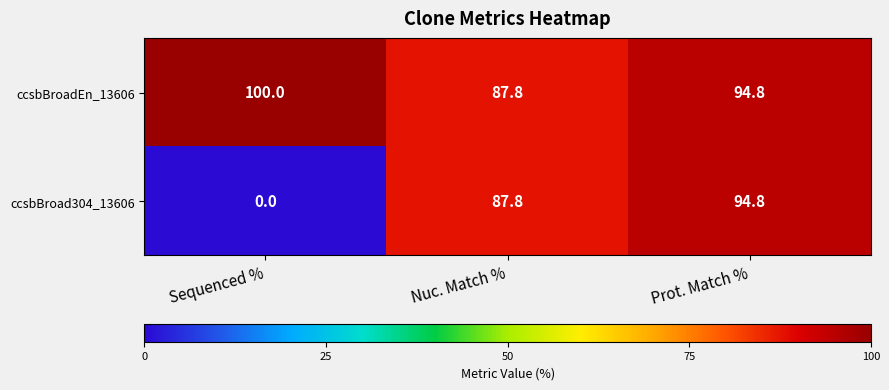

The value of ccsbBroad304_13606 at Nuc. Match % is 87.8. True or false?

True